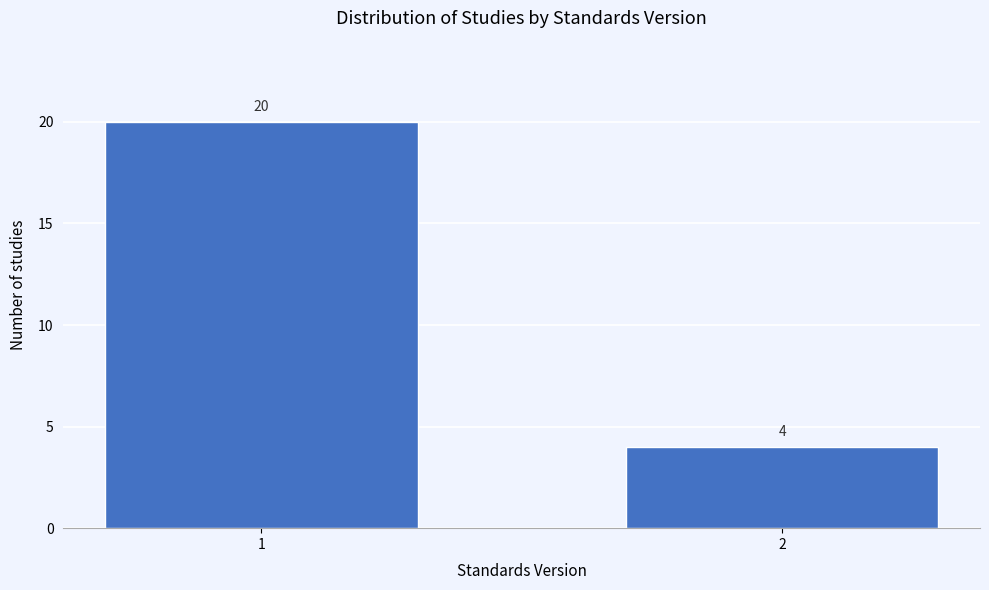

Reading left to right, what are all the values shown in this chart?

20	4